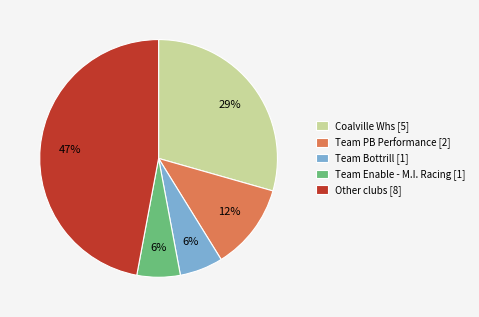

Which category has the biggest portion of the pie?

Other clubs [8]